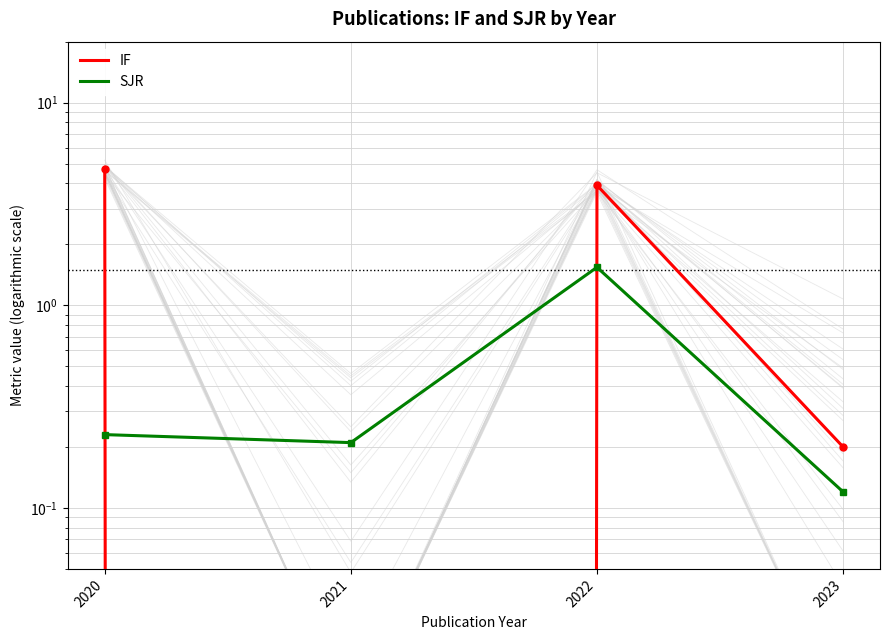

Which label corresponds to the smallest value in the chart?

2021